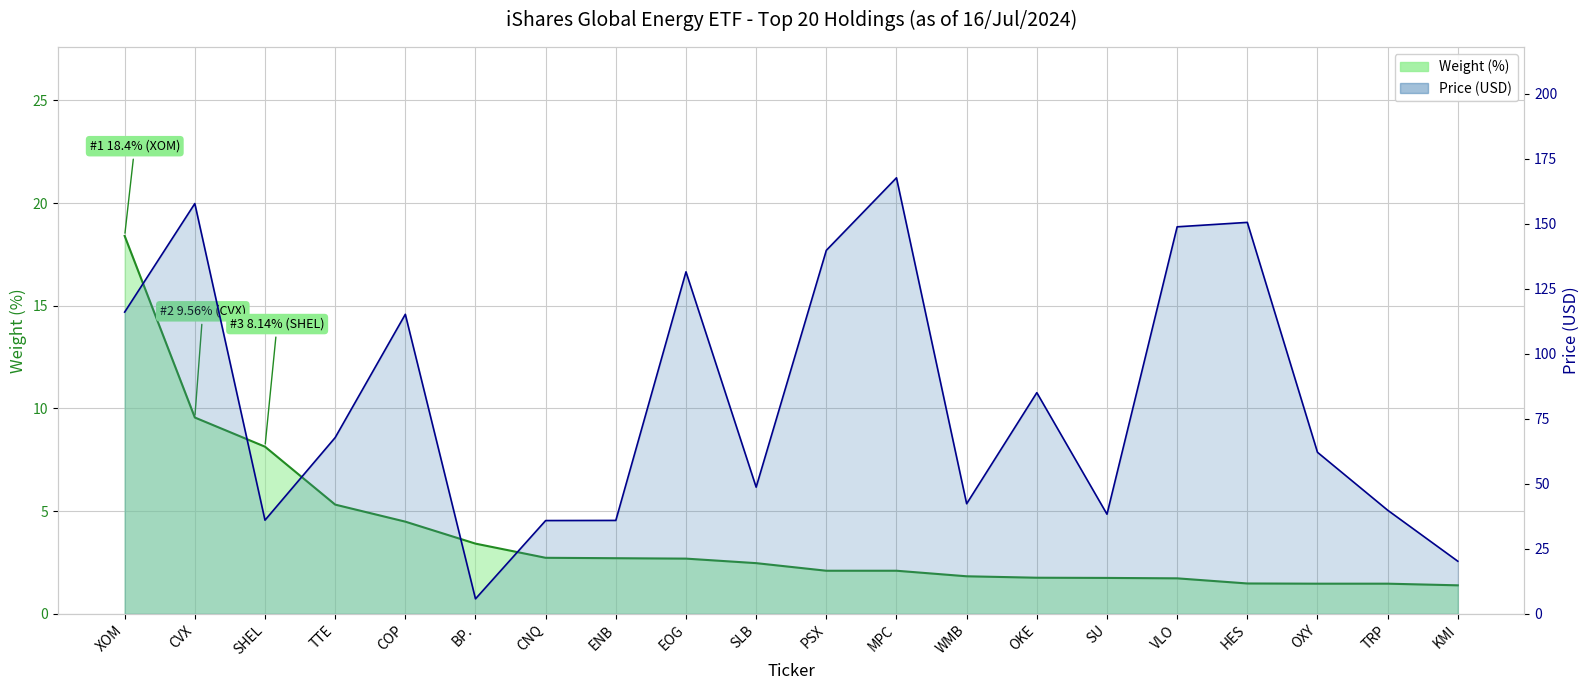

Reading left to right, list all the values displayed in this chart.

Weight (%): XOM=18.4	CVX=9.6	SHEL=8.1	TTE=5.3	COP=4.5	BP.=3.4	CNQ=2.7	ENB=2.7	EOG=2.7	SLB=2.5	PSX=2.1	MPC=2.1	WMB=1.8	OKE=1.8	SU=1.8	VLO=1.7	HES=1.5	OXY=1.5	TRP=1.5	KMI=1.4
Price: XOM=116.0	CVX=157.8	SHEL=36.0	TTE=67.8	COP=115.2	BP.=5.8	CNQ=35.9	ENB=35.9	EOG=131.5	SLB=48.7	PSX=139.8	MPC=167.7	WMB=42.4	OKE=85.1	SU=38.3	VLO=148.8	HES=150.5	OXY=62.1	TRP=39.9	KMI=20.2